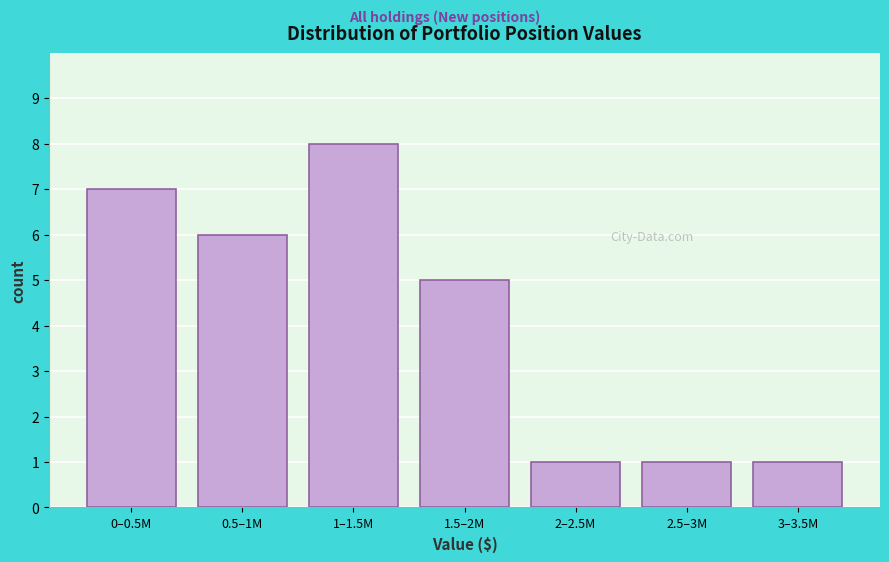

Reading left to right, list all the values displayed in this chart.

7	6	8	5	1	1	1